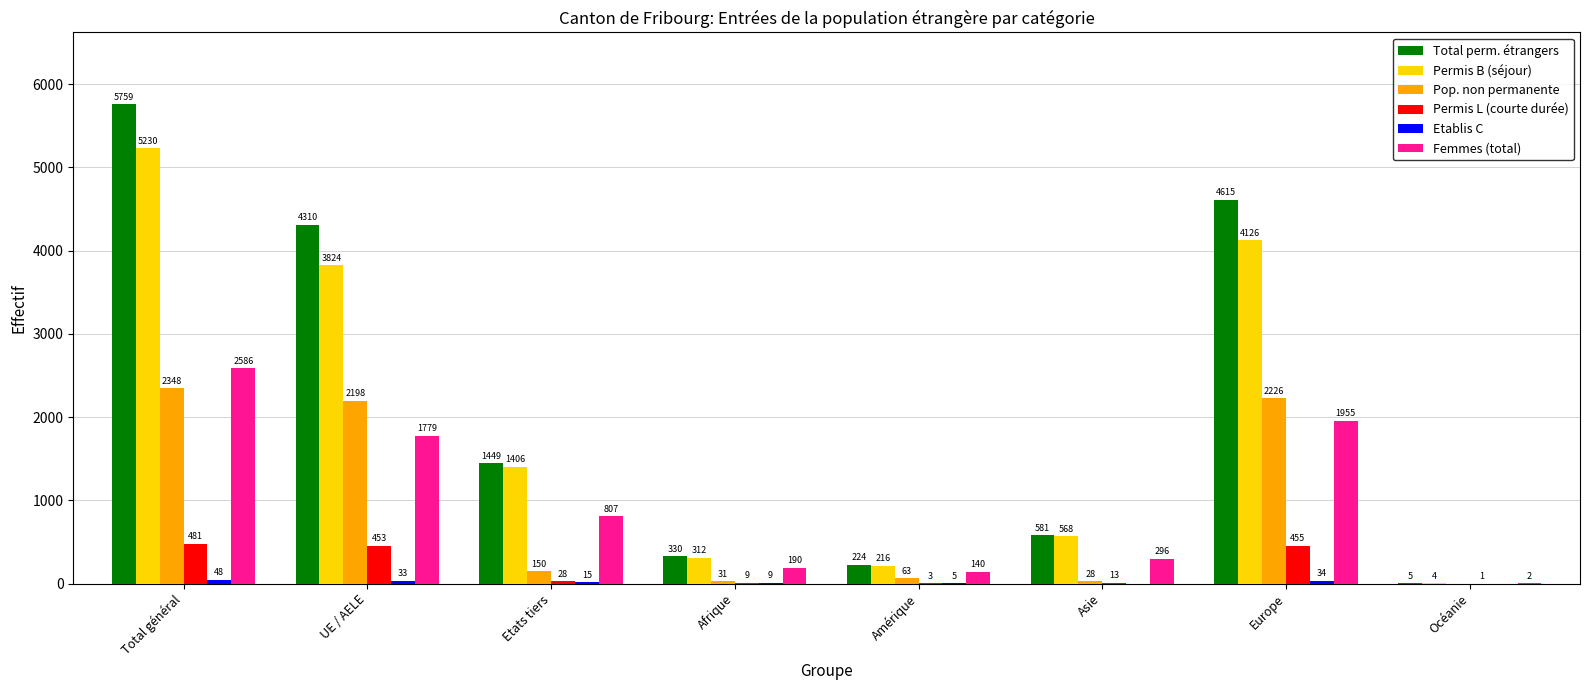

Which series changed the most between Asie and Europe?

Total perm. étrangers